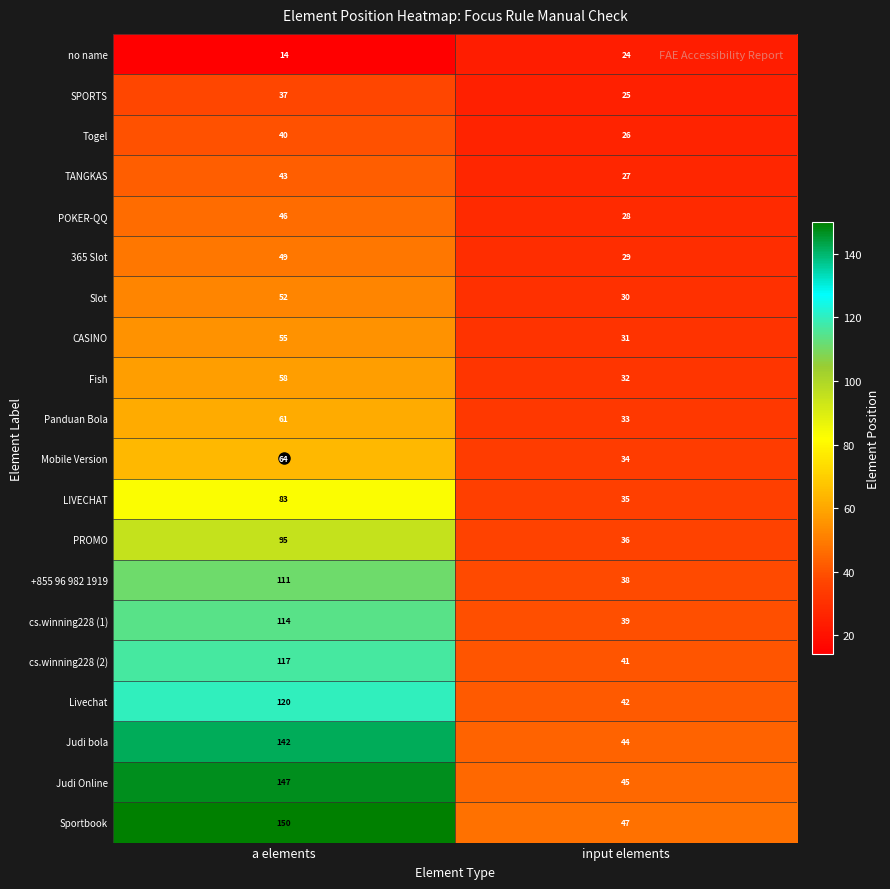

What is the approximate value of Togel at a elements?

40